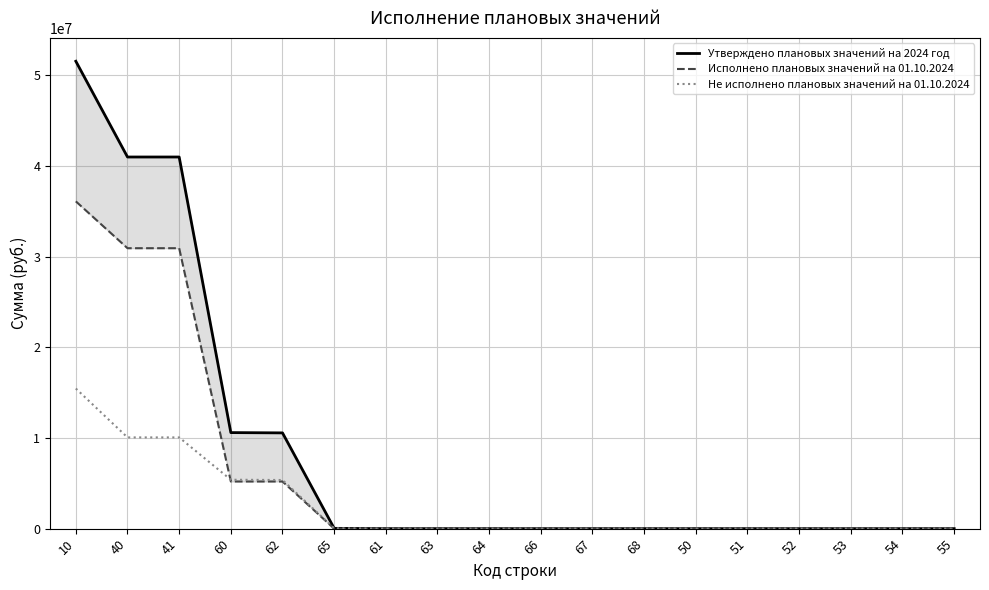

True or false: Утверждено плановых значений на 2024 год has more than 0 interior local peaks.

False